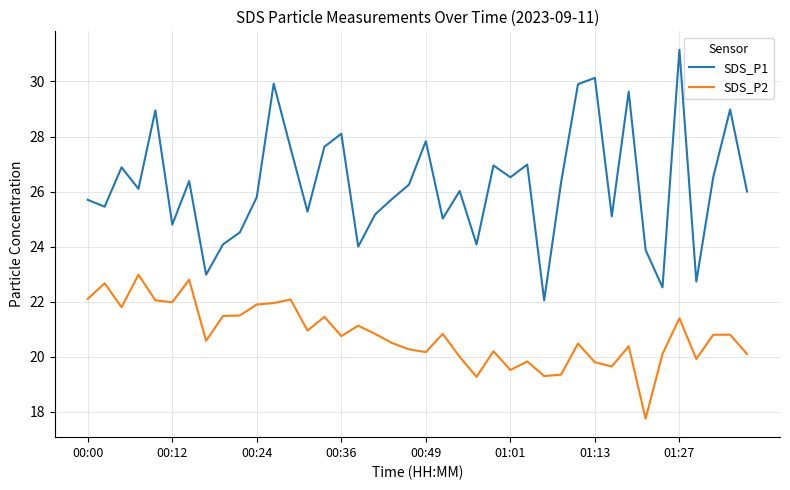

True or false: SDS_P1 and SDS_P2 cross at least once.

False